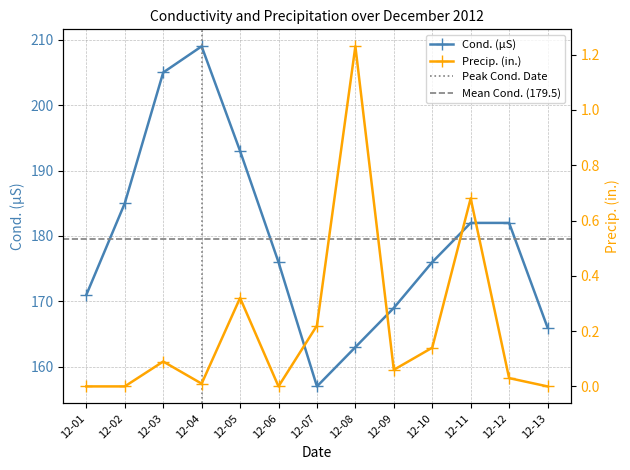

What is the highest value of the Cond. (µS) series?

209.0